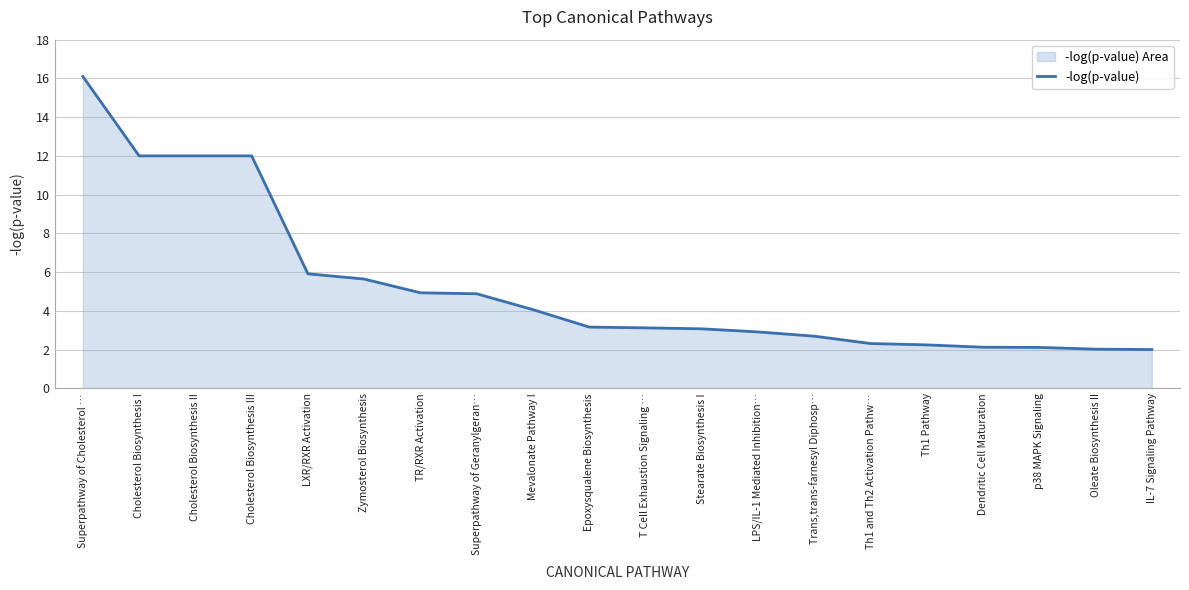

What is the difference between the values at IL-7 Signaling Pathway and Cholesterol Biosynthesis II?

10.0